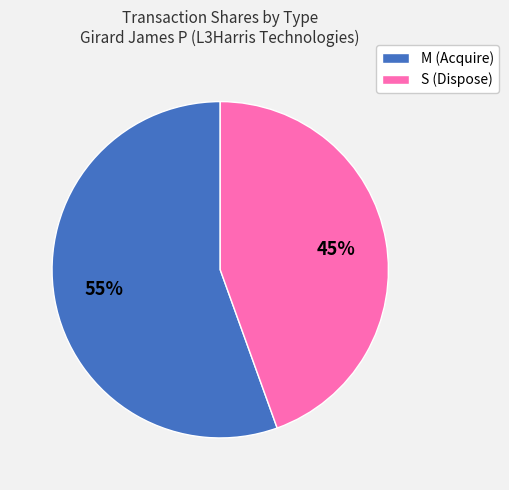

How many slices are in this pie chart?

2